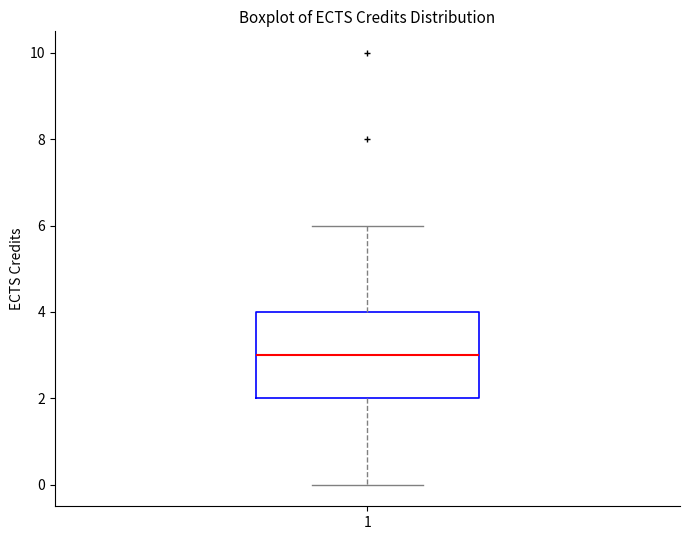

Where does the median line of the box at x = 1 sit on the y-axis? The values are not printed on the chart, so give them approximately, as read against the axis.

3